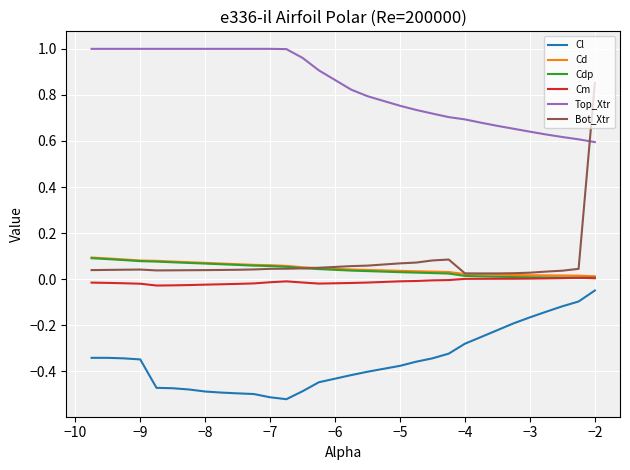

Which series has the largest total across all categories?

Top_Xtr